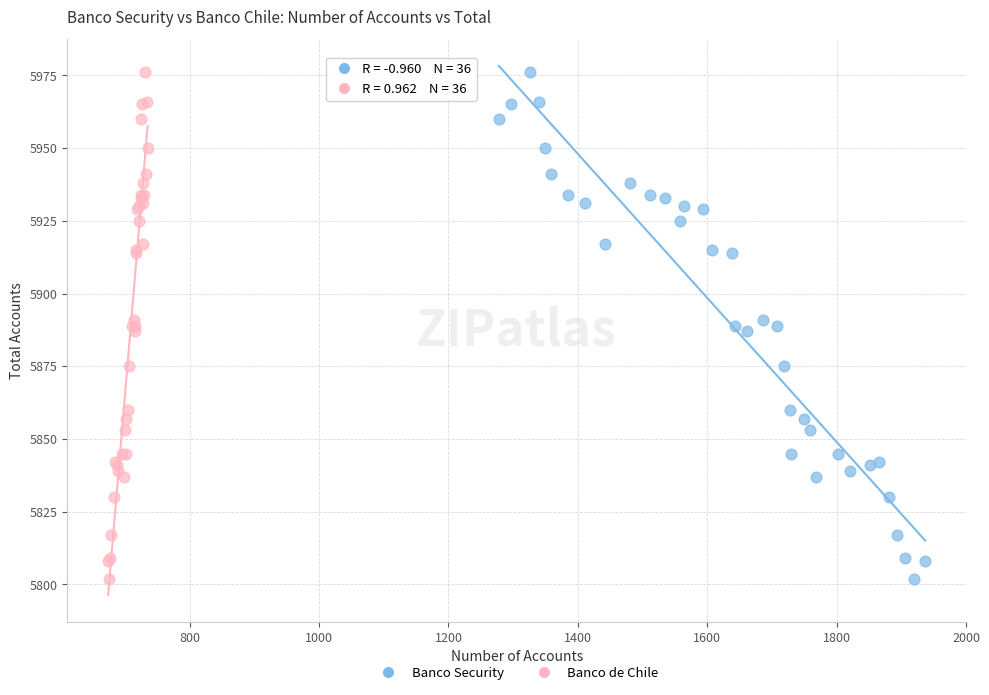

What are all the series names shown in the legend?

Banco Security, Banco de Chile